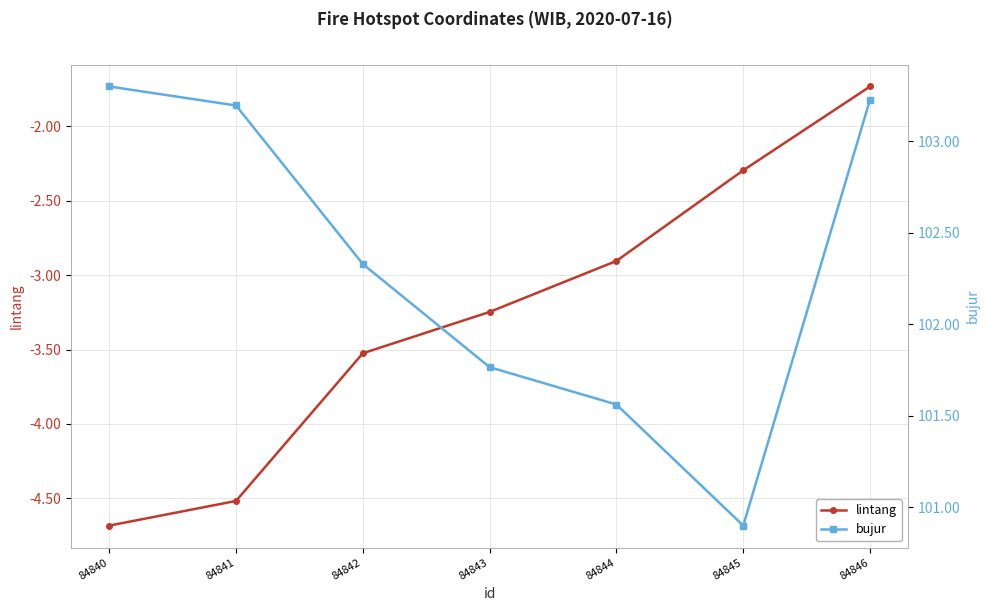

Is it true that bujur equals 23.5 at 84843?

False